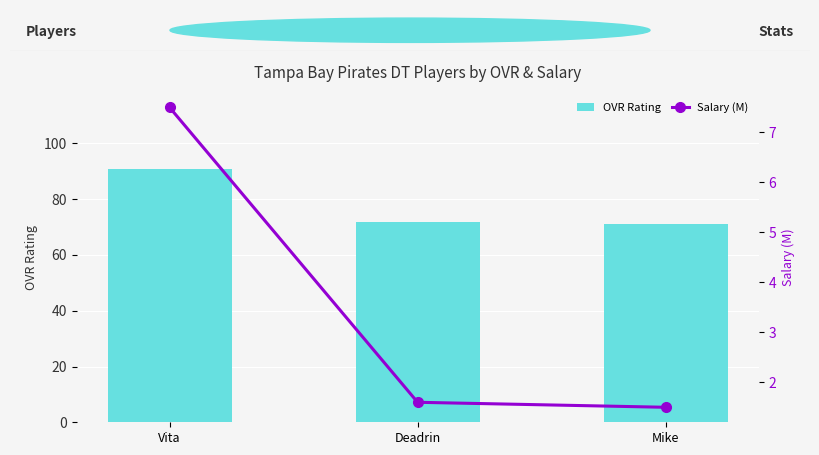

What position from the left is Vita?

1